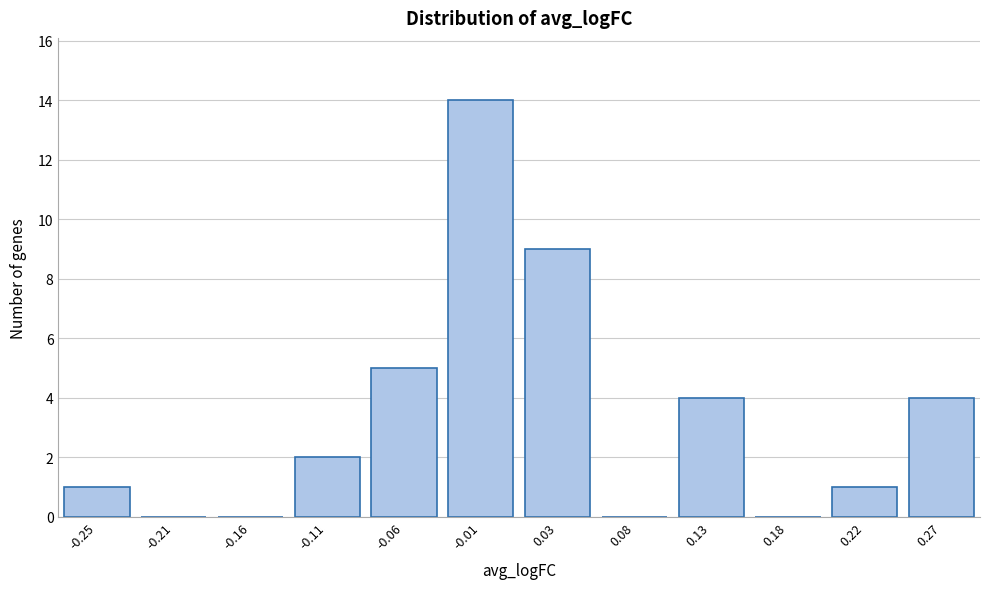

Reading left to right, list all the values displayed in this chart.

-0.25=1	-0.21=0	-0.16=0	-0.11=2	-0.06=5	-0.01=14	0.03=9	0.08=0	0.13=4	0.18=0	0.22=1	0.27=4